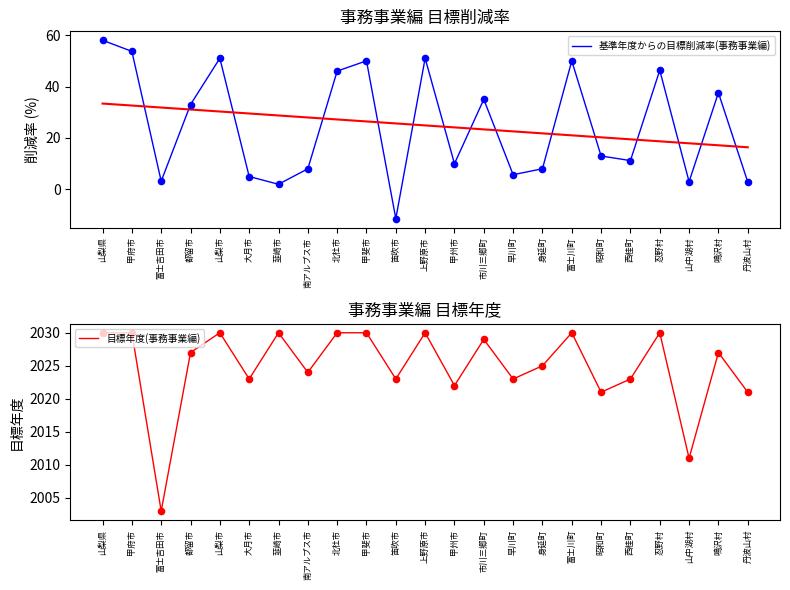

At which category is the sum across all series the highest?

山梨県